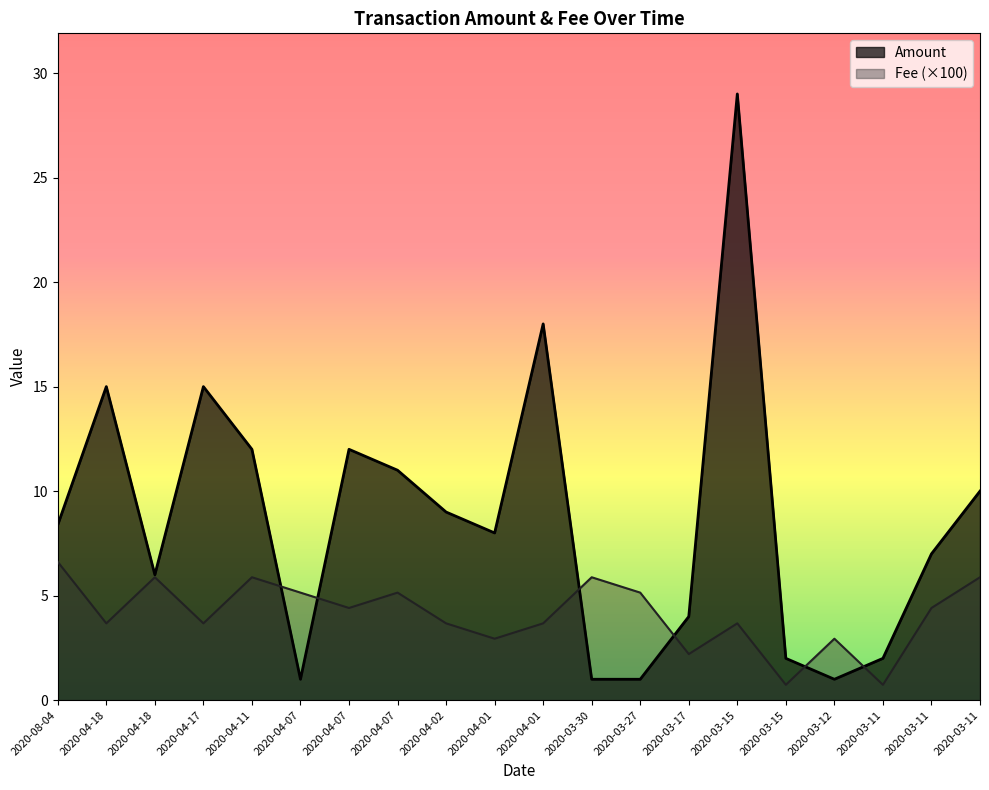

Rank the series by their average value, from lowest to highest.

Fee (×100), Amount